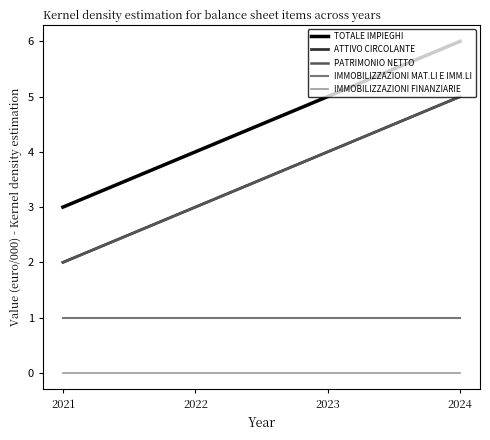

Which label corresponds to the smallest value in the chart?

2021